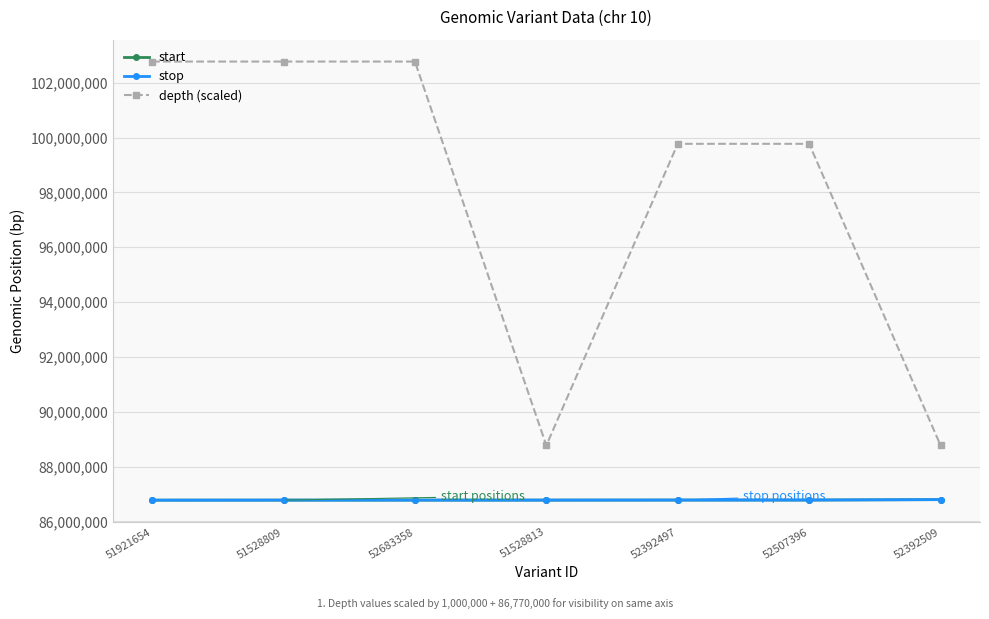

What are all the series names shown in the legend?

start, stop, depth (scaled)